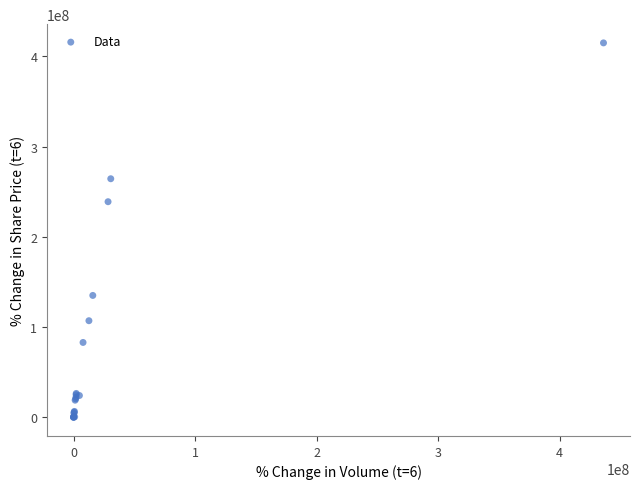

What Y value in the scatter plot is closest to 207534348?

238975887.1